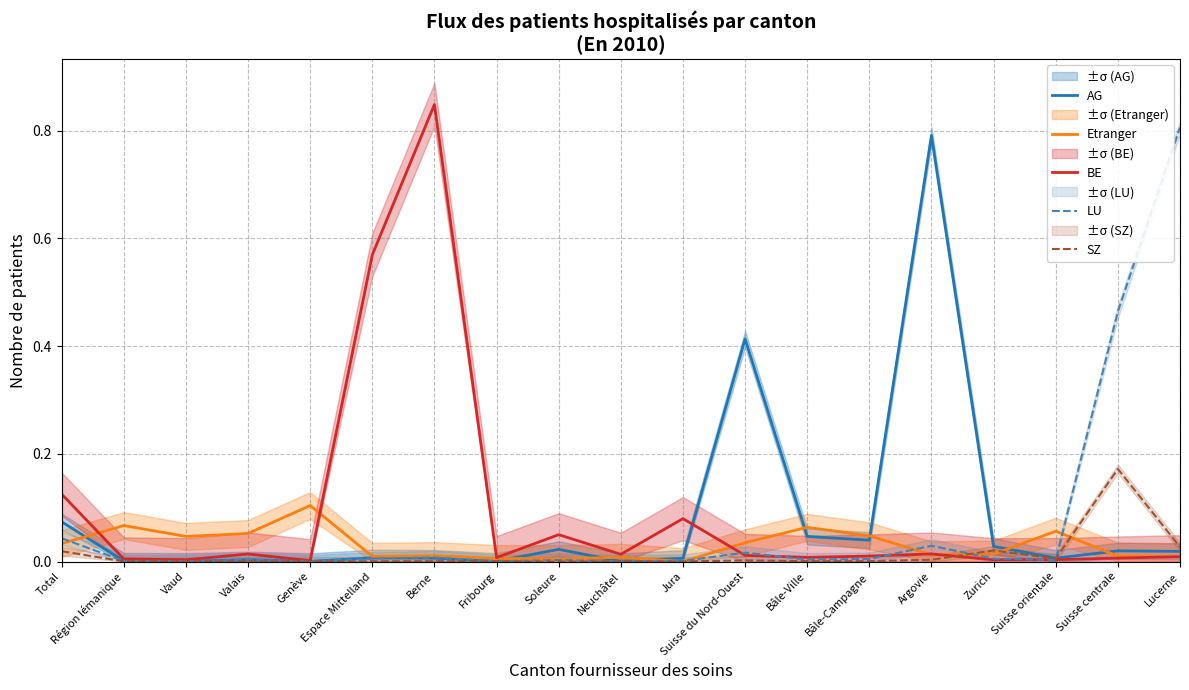

Which series has the largest range (max minus min)?

BE